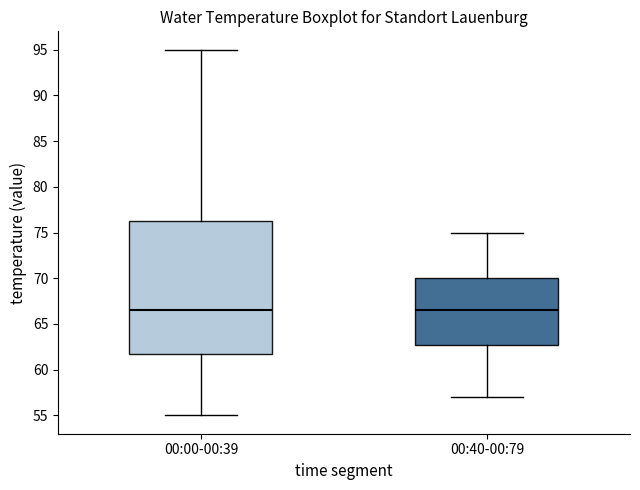

Comparing the boxes themselves (not the whiskers), which one is the tallest?

00:00-00:39